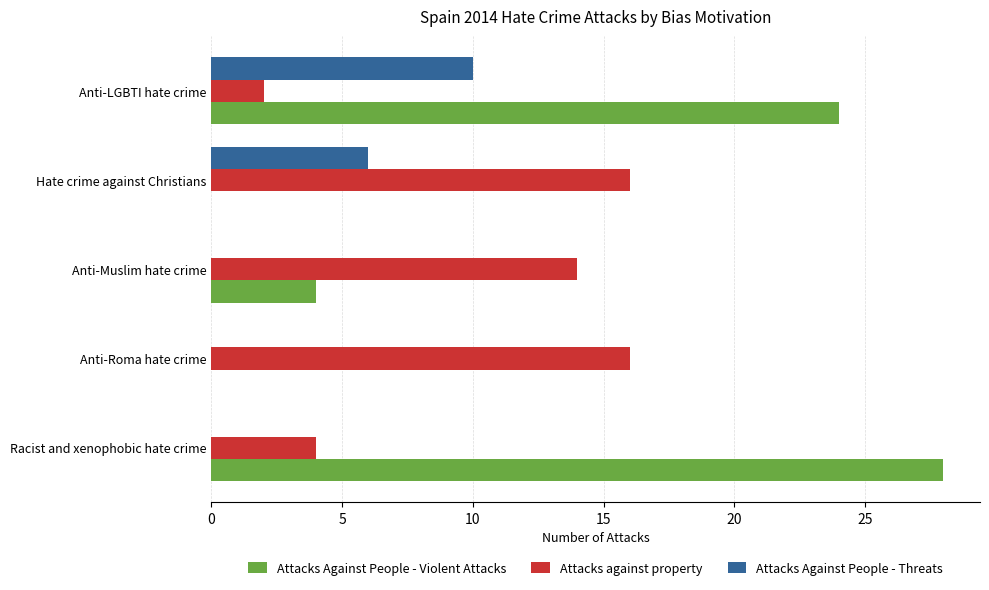

Between Anti-Roma hate crime and Hate crime against Christians, which series saw the biggest shift?

Attacks Against People - Threats